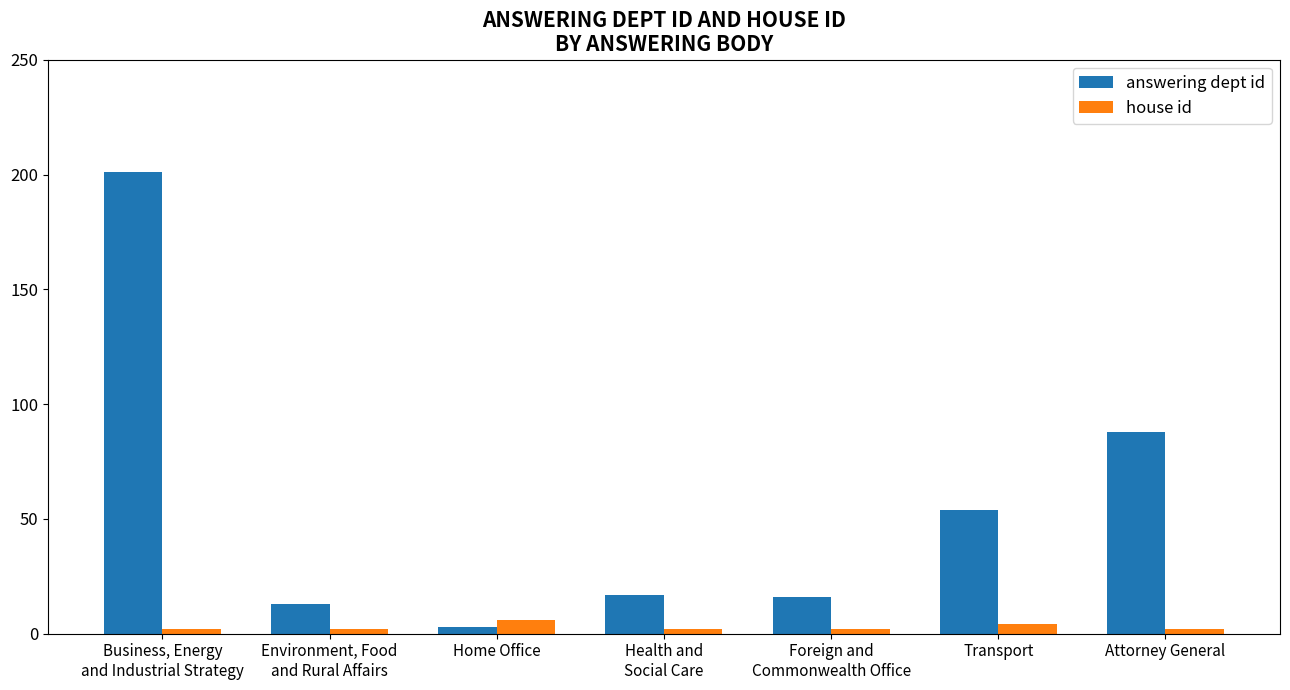

Rank the series at Business, Energy
and Industrial Strategy from lowest to highest value.

house id, answering dept id